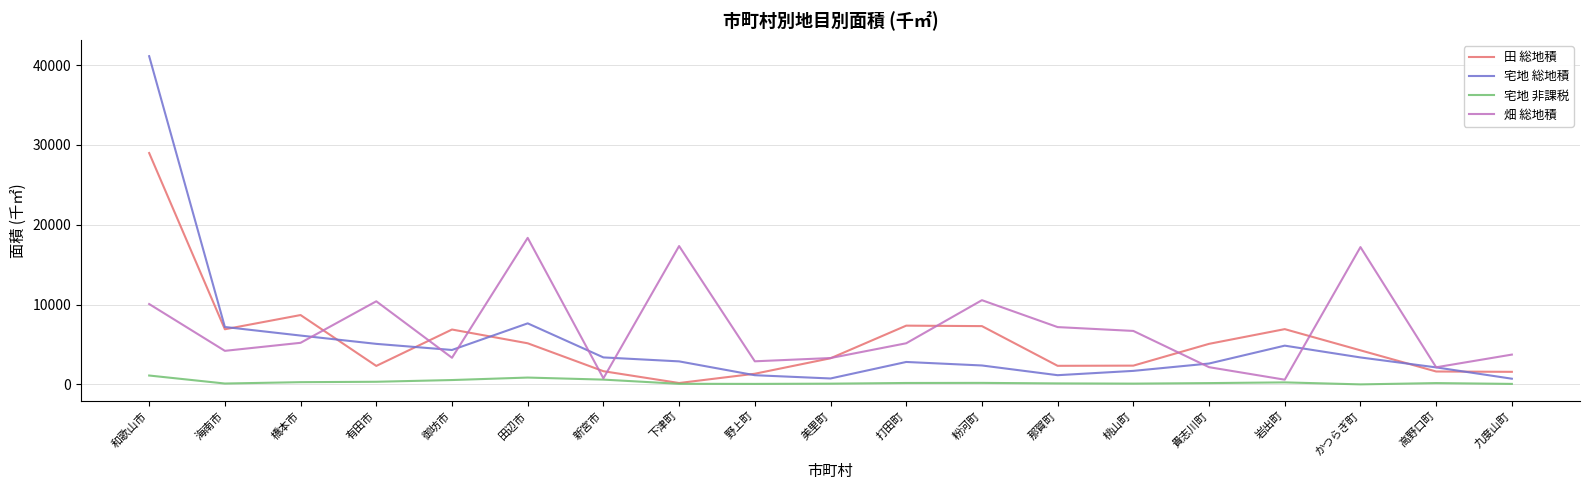

What is the lowest value of the 畑 総地積 series?

595